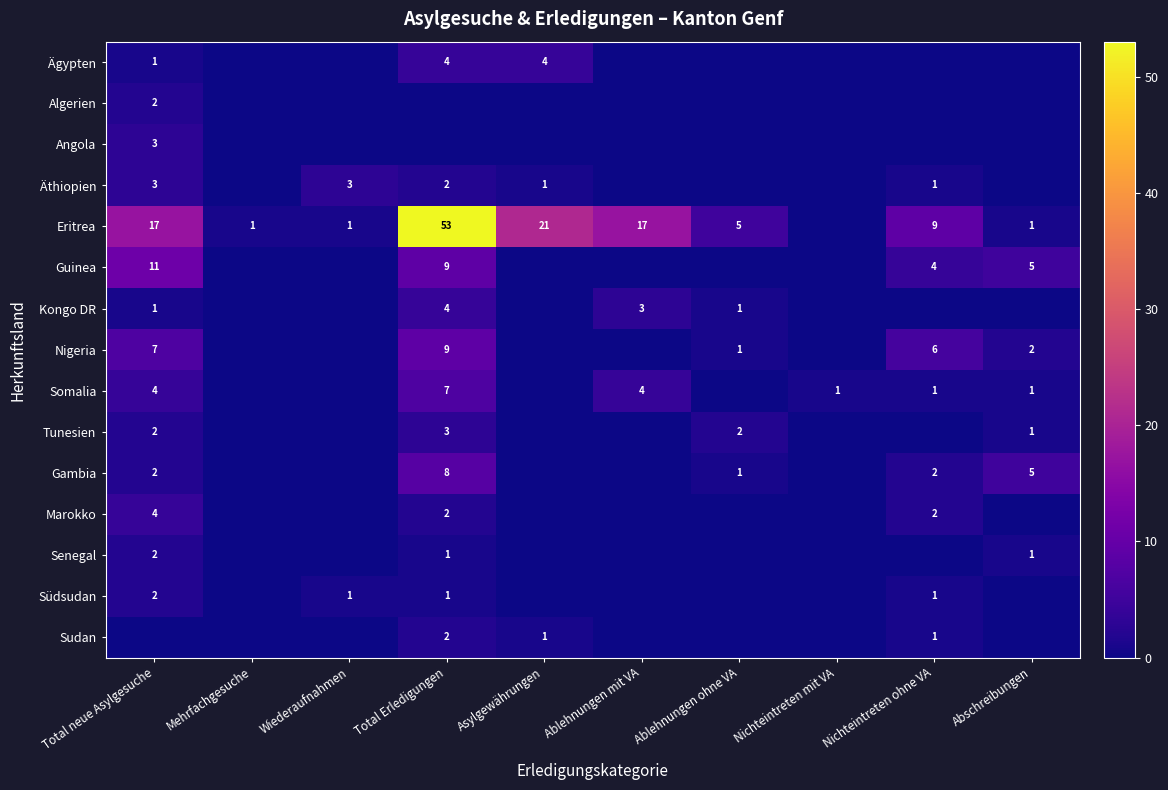

The Südsudan series shows 1 at Total Erledigungen. True or false?

True